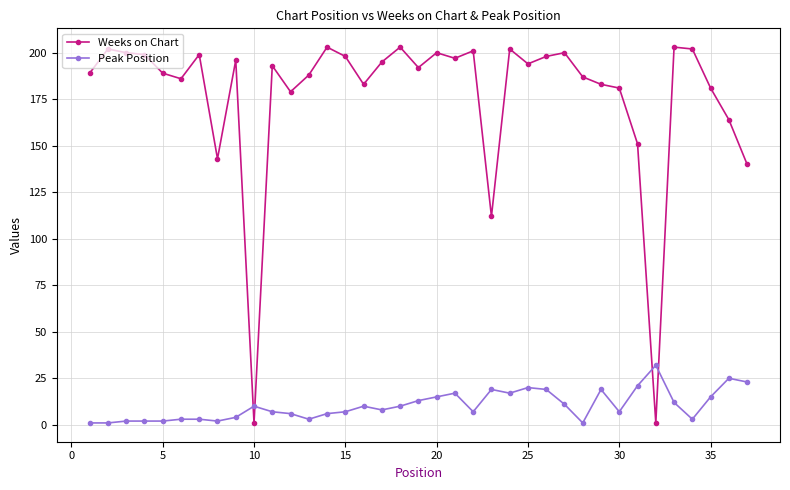

What is the smallest value displayed?

1